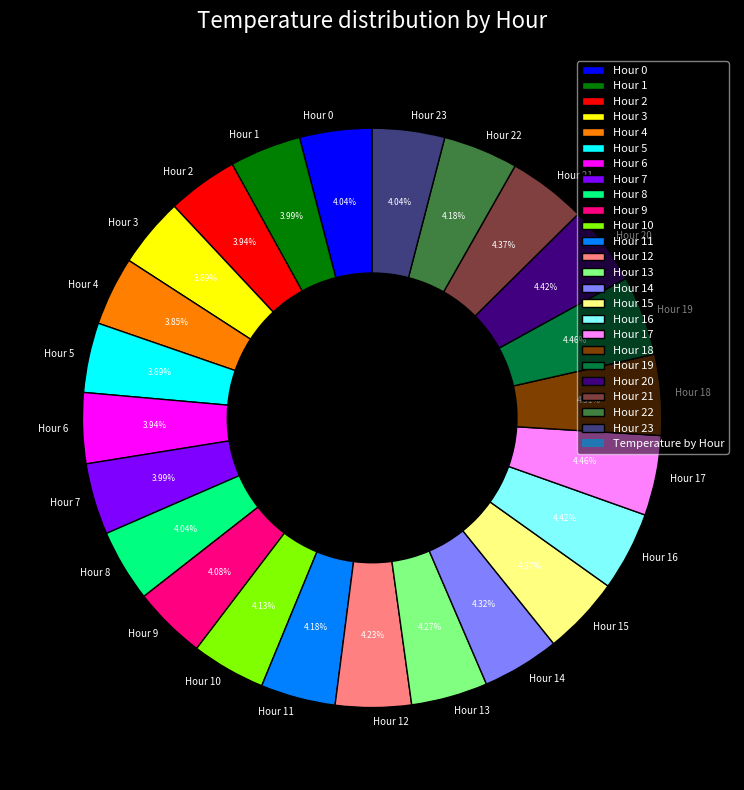

What percentage do Hour 18 and Hour 15 together represent?

8.9%